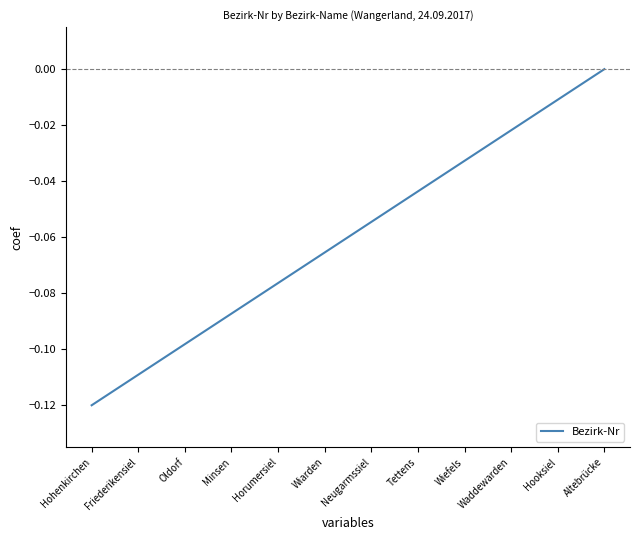

Where is the data nearest to the value 0?

Altebrücke